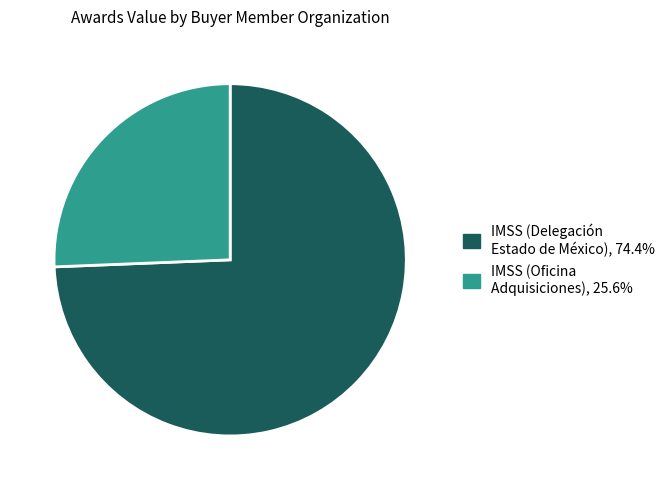

Is there a majority slice in this chart?

Yes